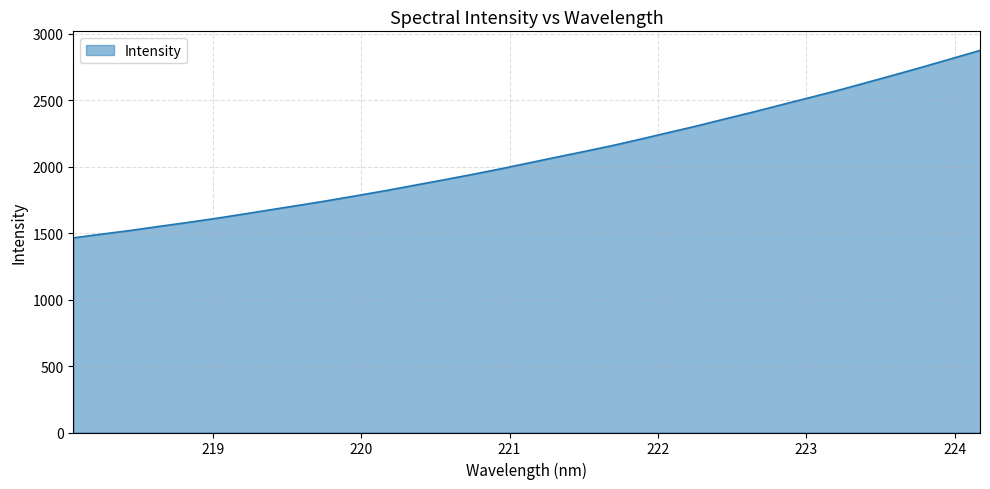

What is the maximum value shown in the chart?

2874.4